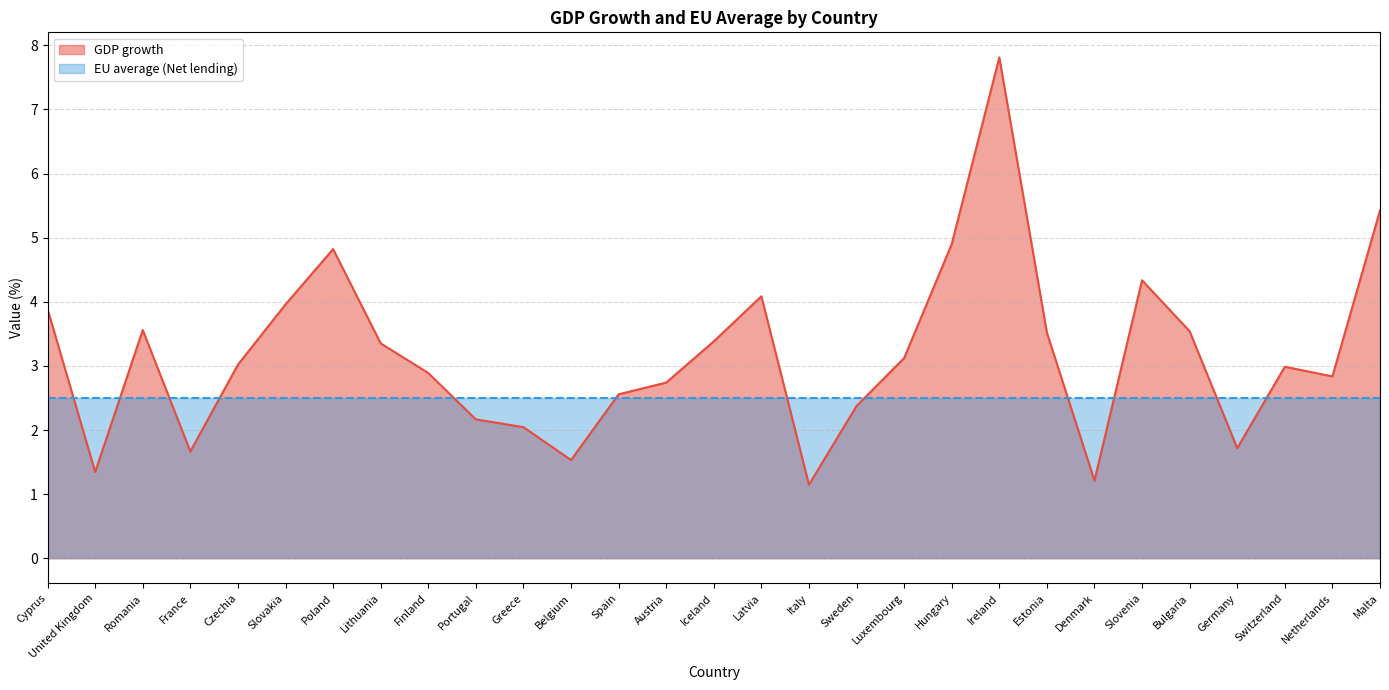

Which category has the lowest value across all series?

Italy